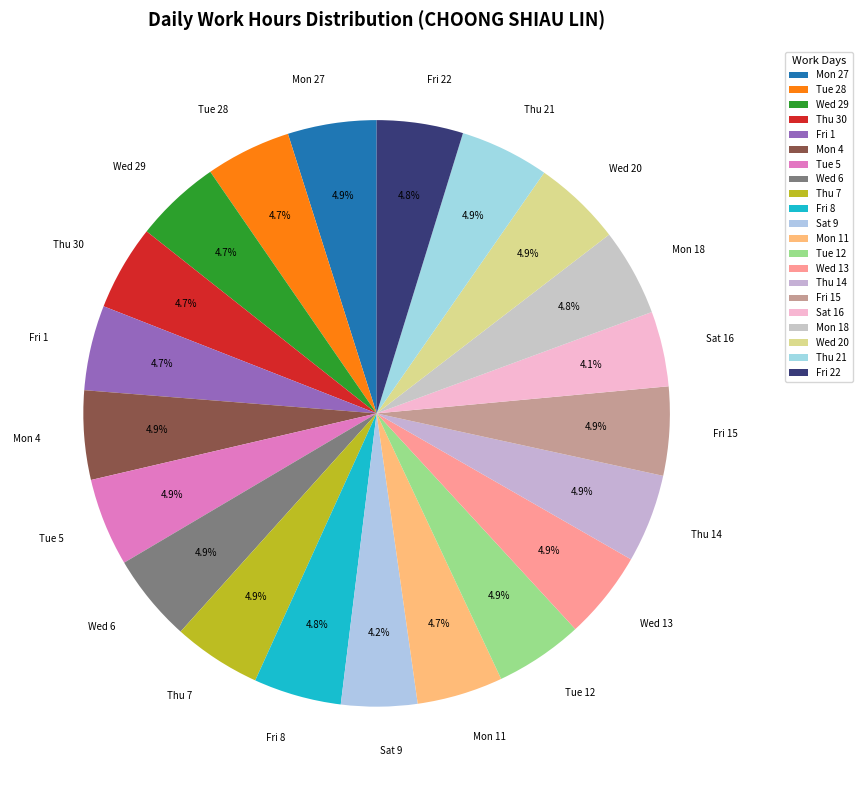

To the nearest percent, what is the average slice percentage?

5%